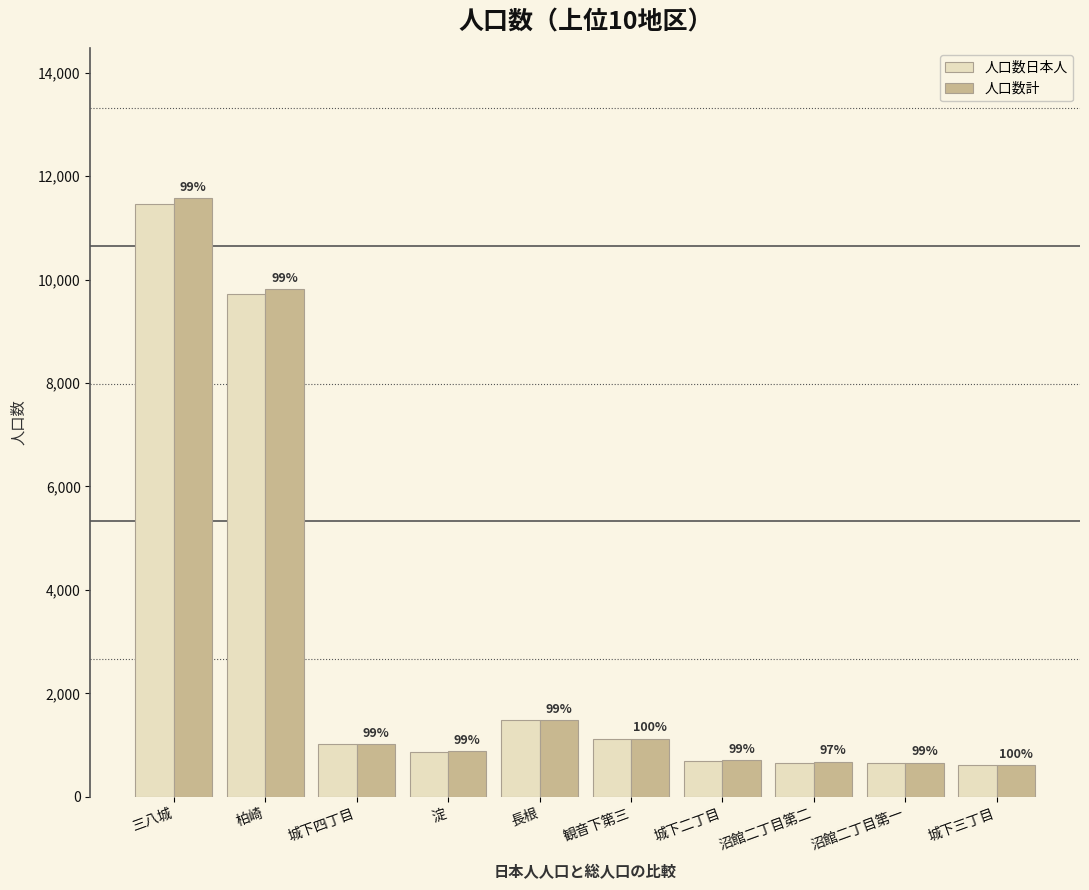

Does the chart contain stacked bars?

No